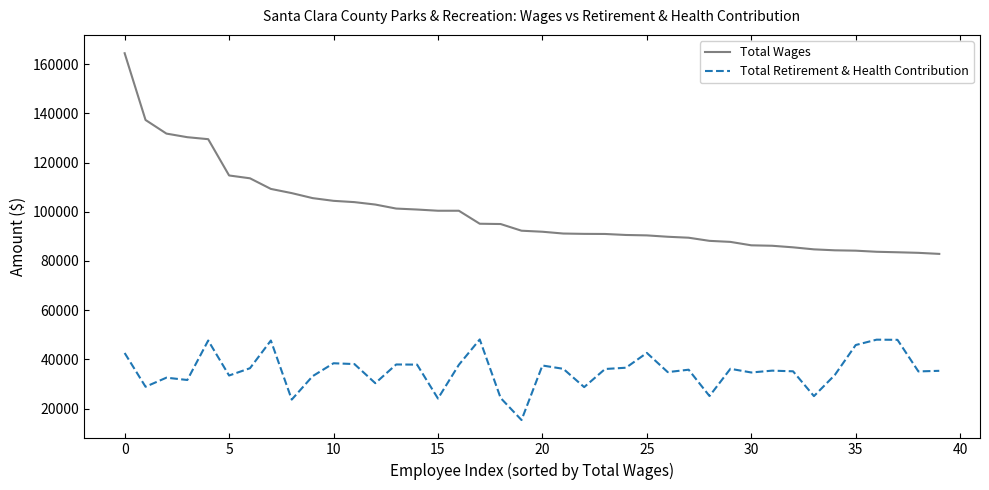

Rank the series by their average value, from highest to lowest.

Total Wages, Total Retirement & Health Contribution